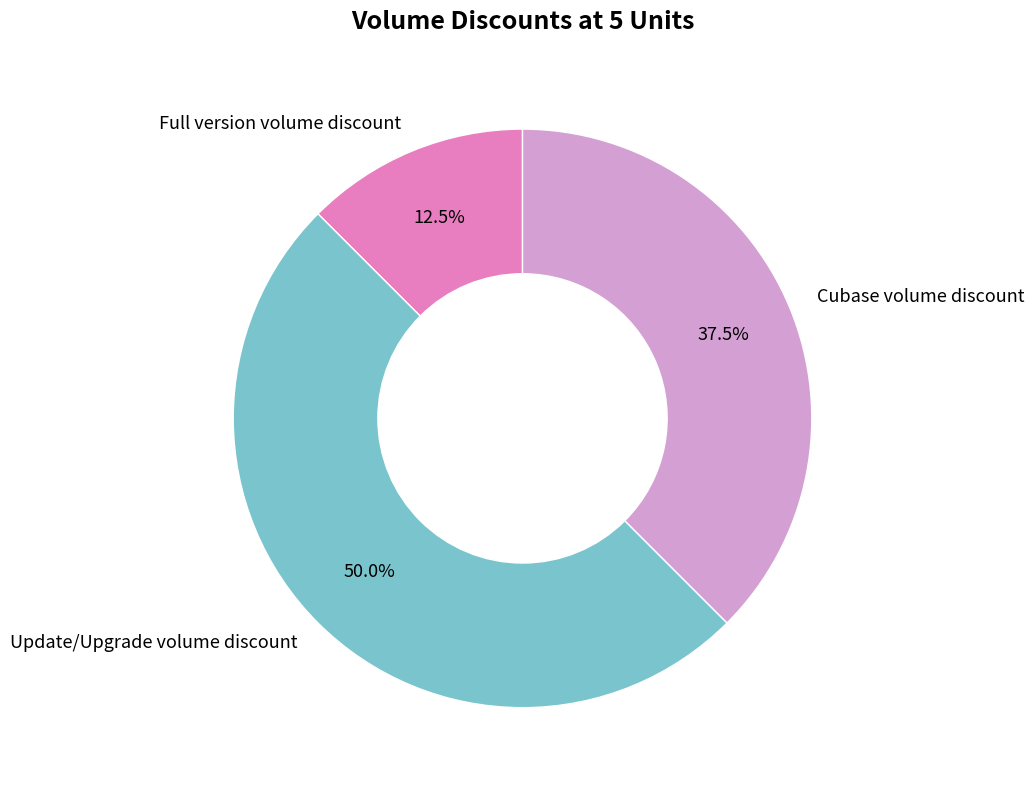

How many slices are in this pie chart?

3